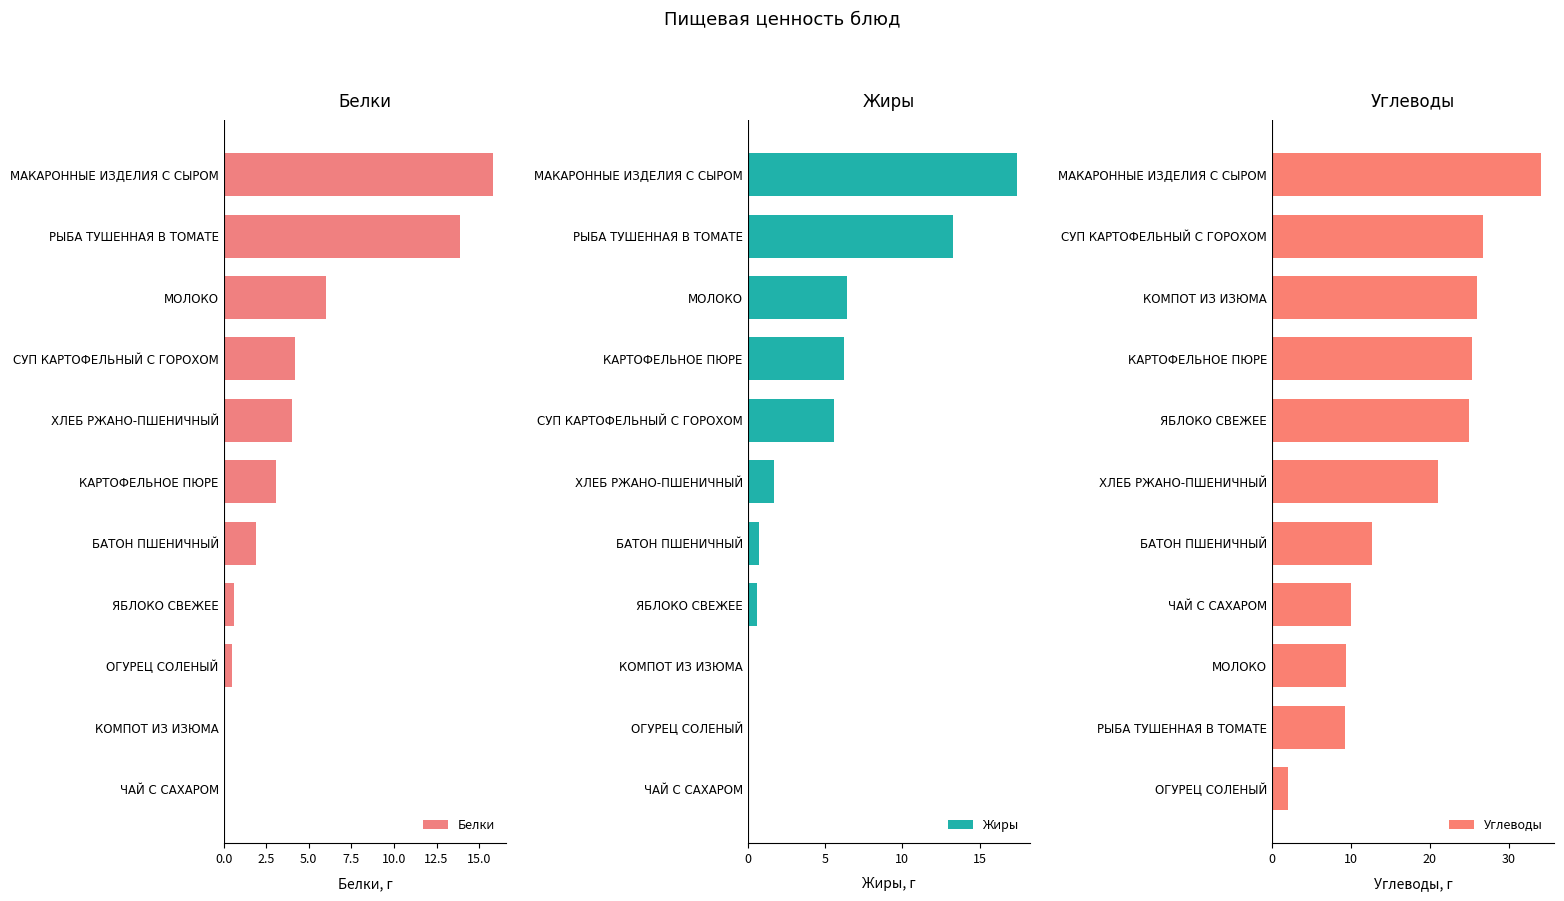

Is it true that Белки equals 13.9 at РЫБА ТУШЕННАЯ В ТОМАТЕ?

True